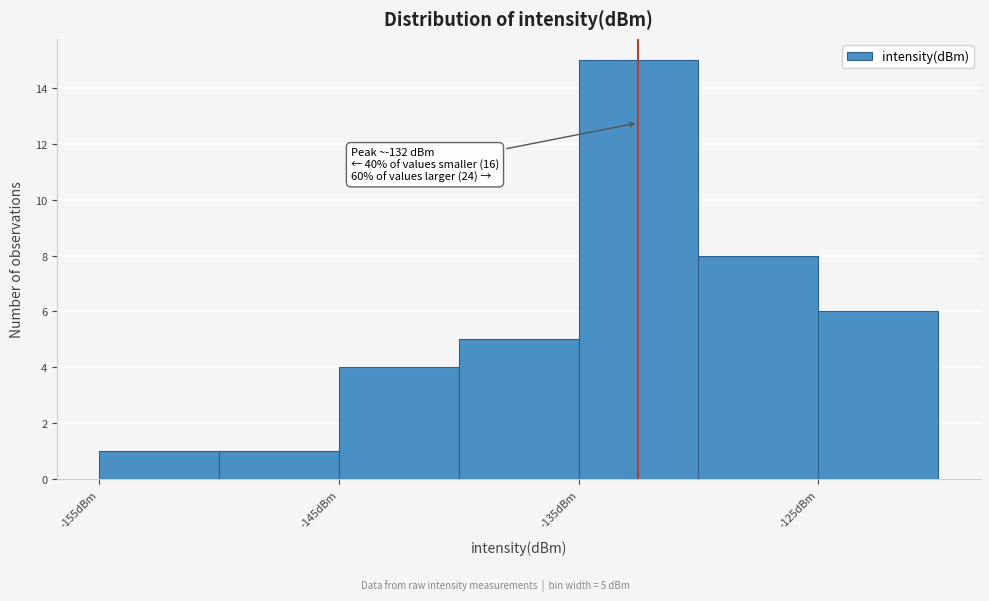

Over which range of the x-axis is the bar tallest?

-135 to -130